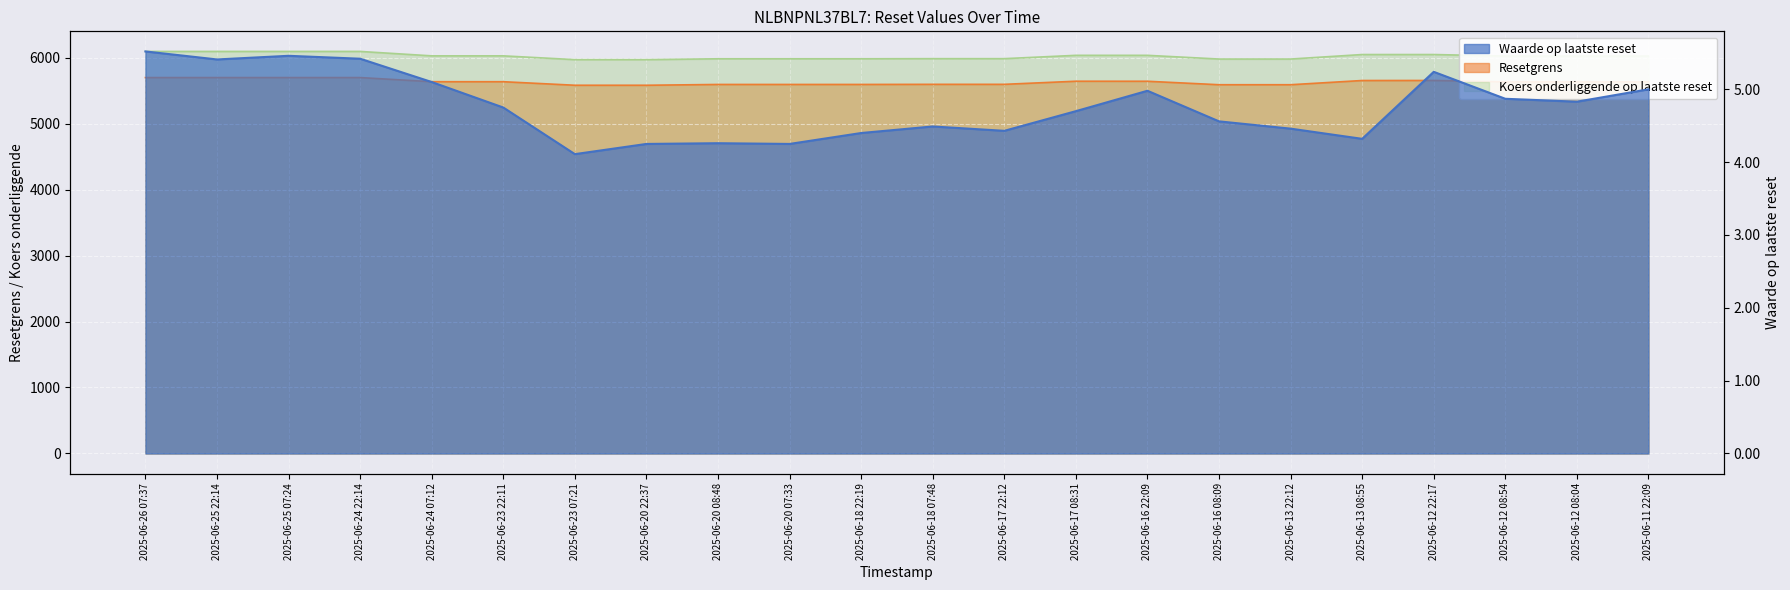

Reading left to right, what are all the values shown in this chart?

Waarde op laatste reset: 5.5	5.4	5.5	5.4	5.1	4.8	4.1	4.2	4.3	4.2	4.4	4.5	4.4	4.7	5.0	4.6	4.5	4.3	5.2	4.9	4.8	5.0
Resetgrens: 5696.1	5696.1	5696.2	5696.1	5633.4	5633.5	5579.9	5579.7	5591.9	5591.9	5592.0	5593.7	5593.7	5640.8	5640.3	5587.8	5587.8	5651.6	5652.3	5630.8	5630.7	5630.9
Koers onderliggende op laatste reset: 6092.2	6092.2	6092.2	6092.2	6025.2	6025.2	5967.8	5967.8	5980.9	5980.9	5980.9	5982.7	5982.7	6033.1	6033.1	5977.0	5977.0	6045.3	6045.3	6022.3	6022.2	6022.3